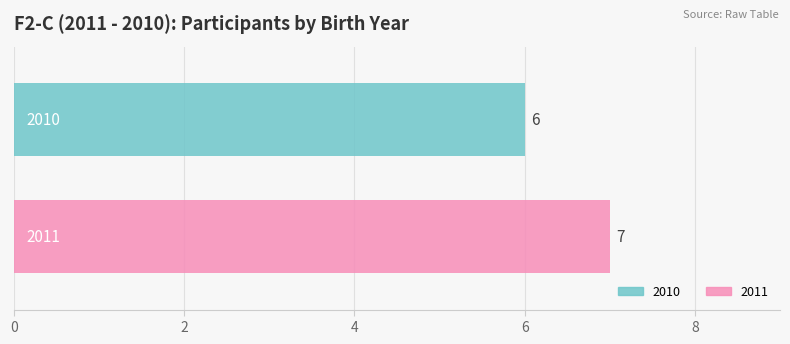

Rank the series by their maximum value, from lowest to highest.

2010, 2011